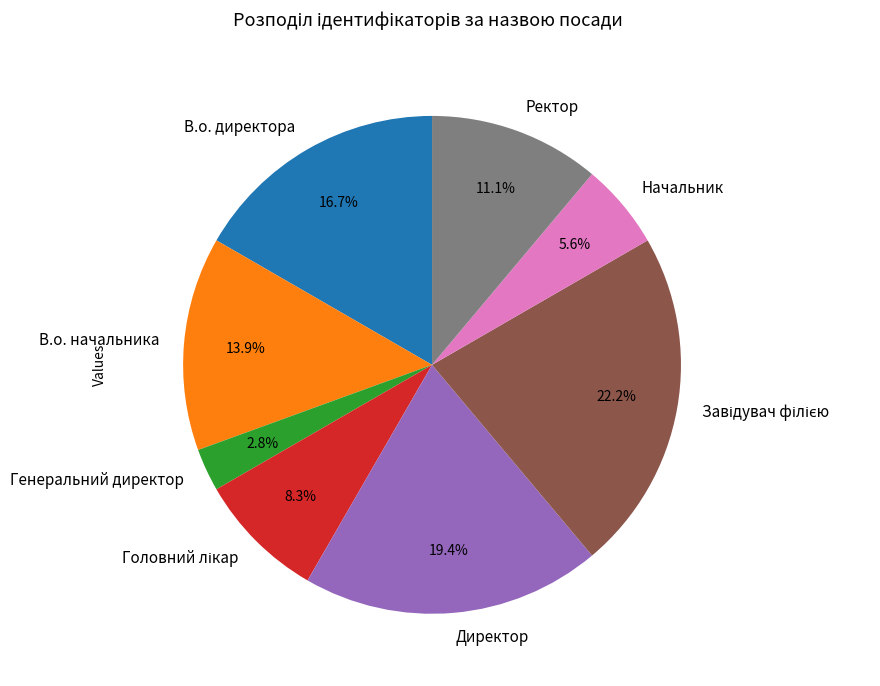

Is there a majority slice in this chart?

No